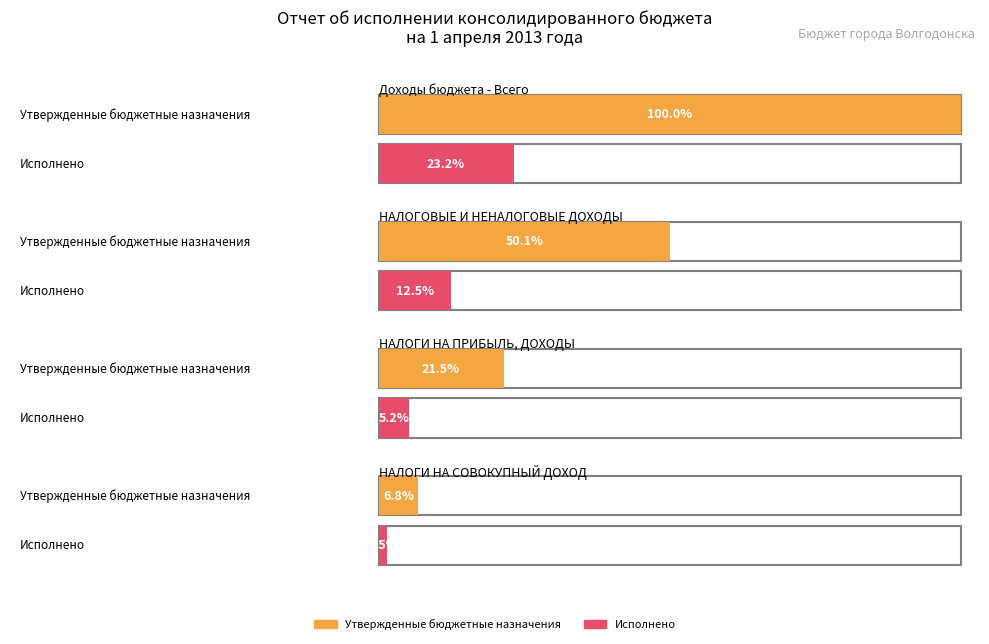

How many bars are there in total?

8